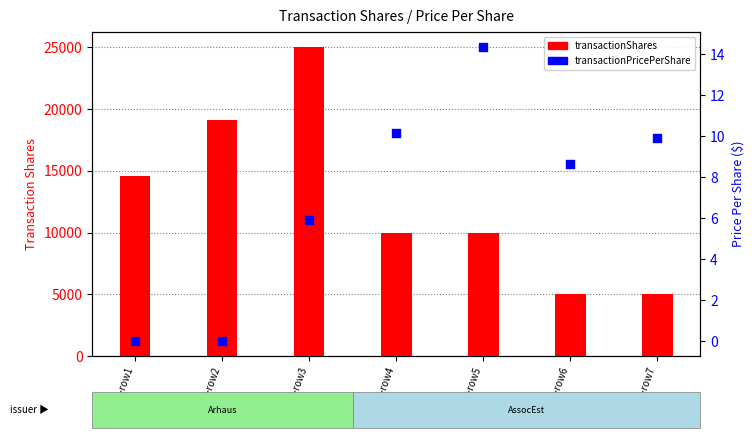

Which series has the widest spread of Y values?

transactionShares